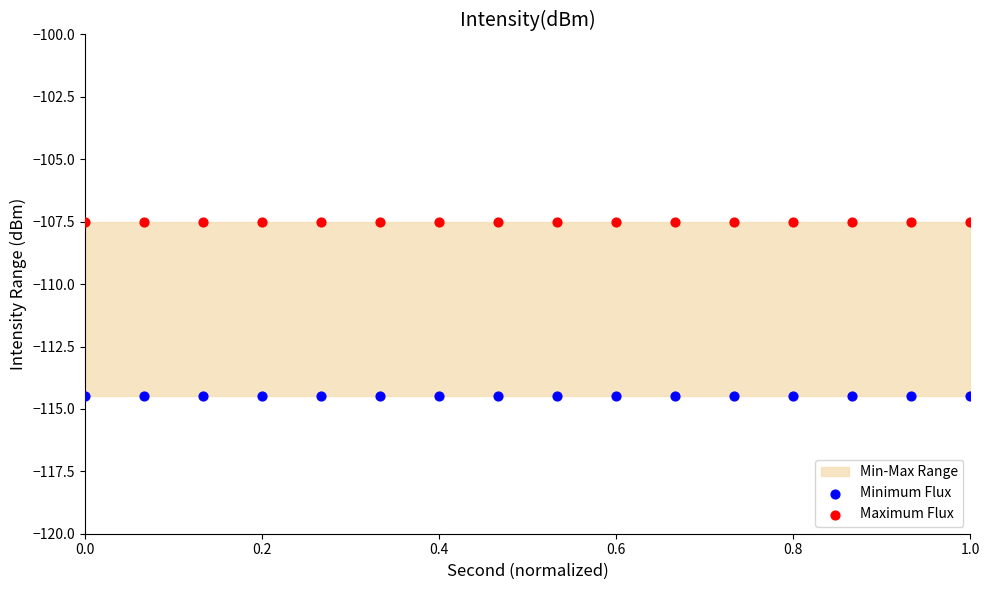

Which series contains the highest Y value?

Maximum Flux